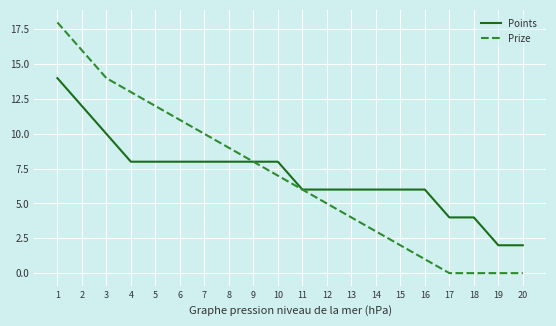

What is the average value of the Points series?

7